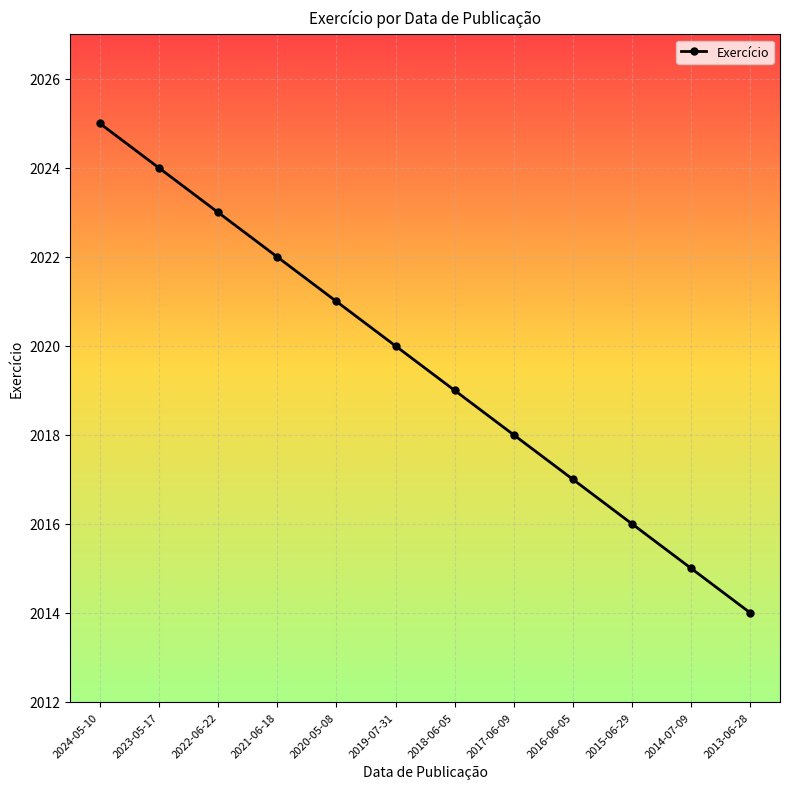

The value at 2019-07-31 is 2020. True or false?

True